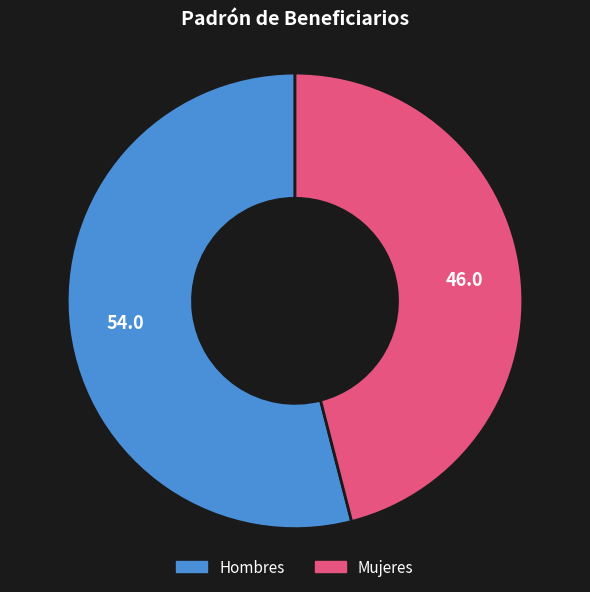

Is Hombres the majority of the pie?

Yes